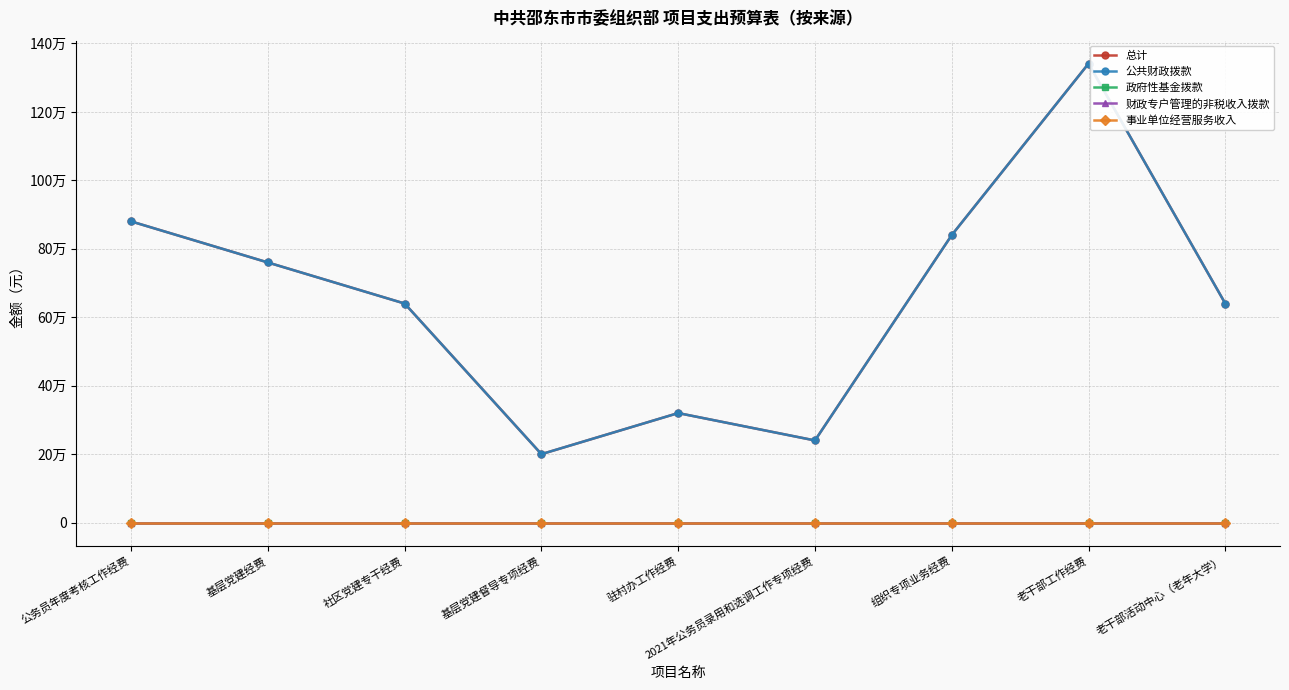

Rank the categories by 政府性基金拨款 value from highest to lowest.

公务员年度考核工作经费, 基层党建经费, 社区党建专干经费, 基层党建督导专项经费, 驻村办工作经费, 2021年公务员录用和选调工作专项经费, 组织专项业务经费, 老干部工作经费, 老干部活动中心（老年大学）